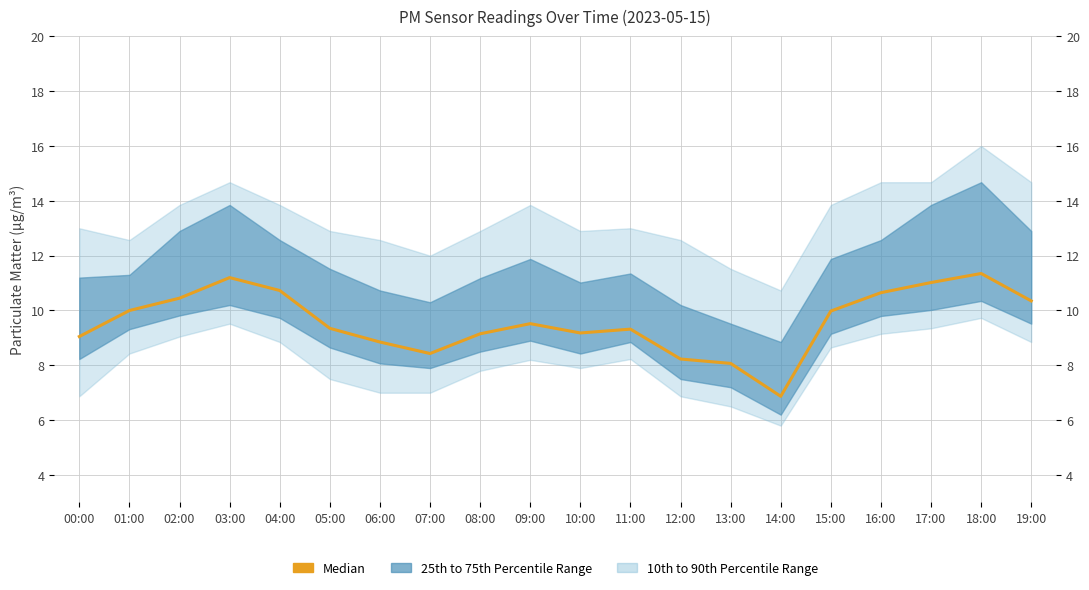

Is it true that the value at 13:00 is 8.1?

True